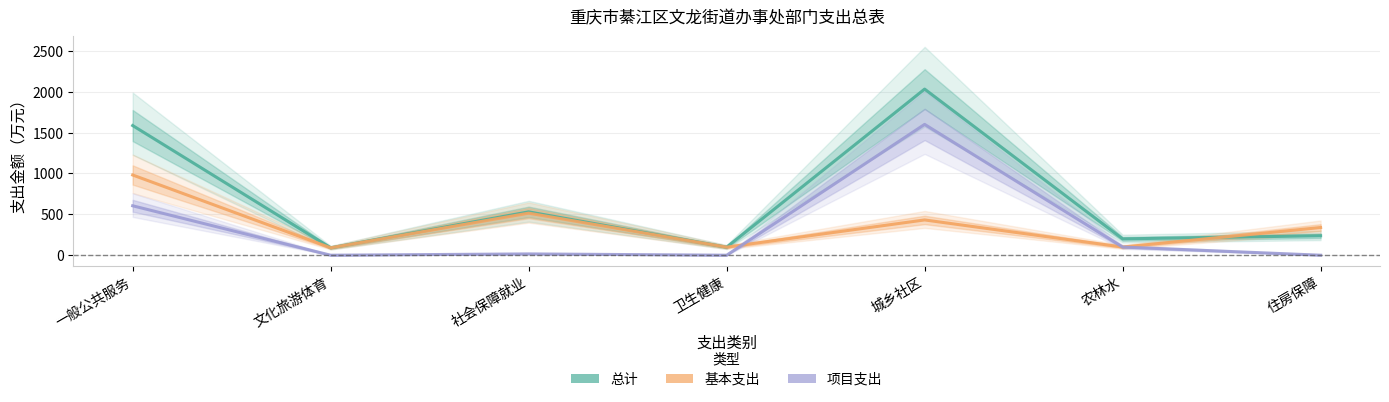

Reading right to left, what are all the values shown in this chart?

总计: 238.4	200.0	2031.1	98.6	530.2	90.8	1585.4
基本支出: 338.7	100.0	431.5	98.6	514.2	90.8	981.0
项目支出: 0.0	100.0	1599.6	0.0	16.0	0.0	604.4